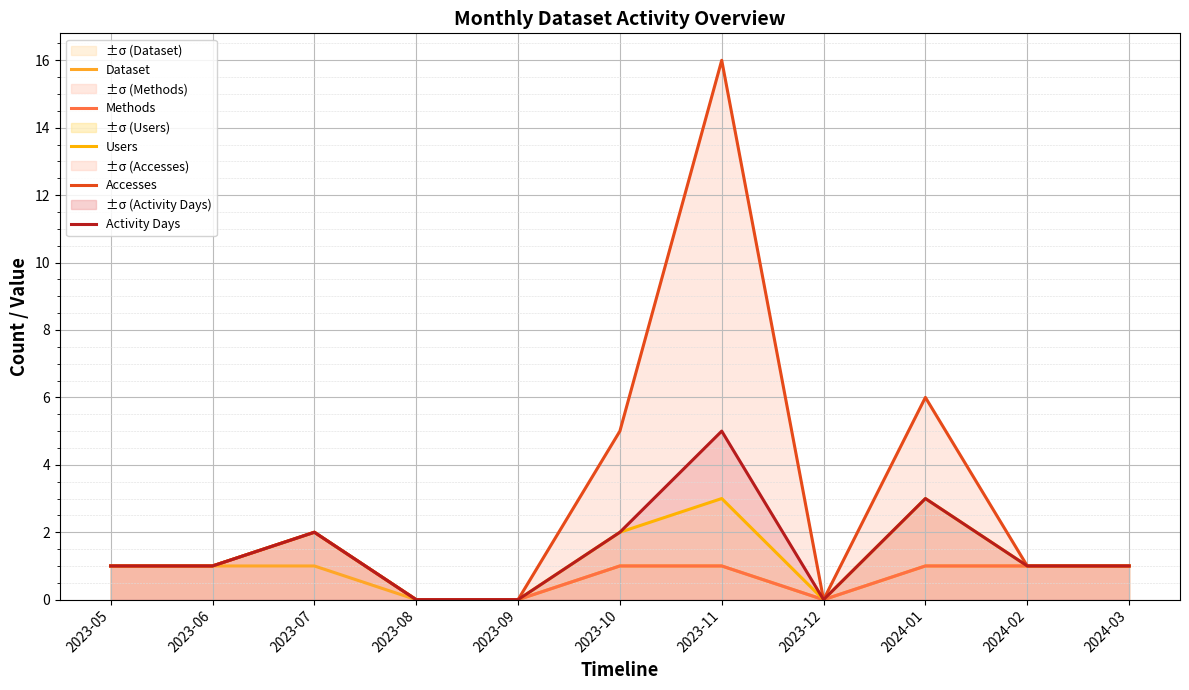

Does the chart display data point markers on the line(s)?

No